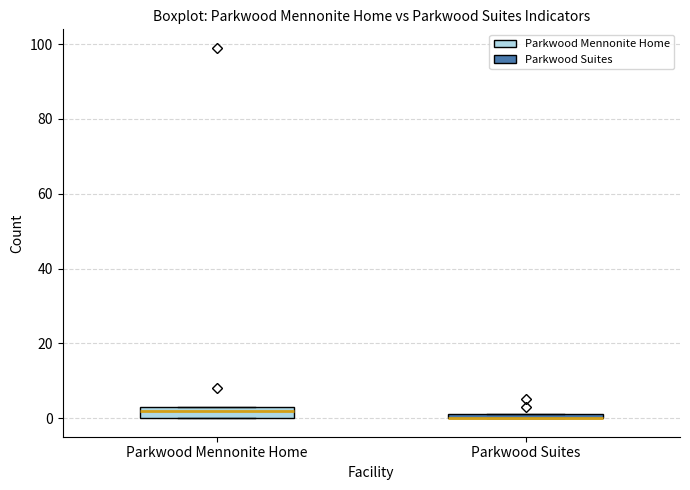

Which box is the tallest, from its lower edge to its upper edge?

Parkwood Mennonite Home